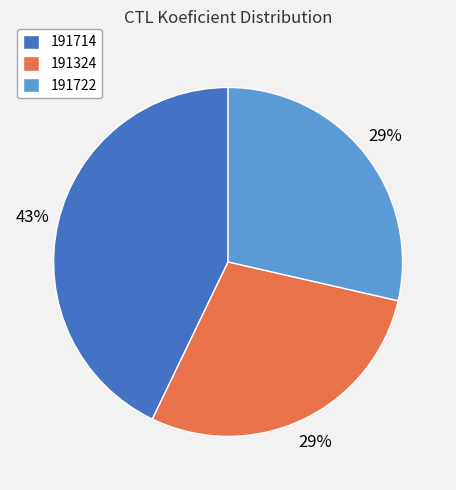

How many slices are in this pie chart?

3